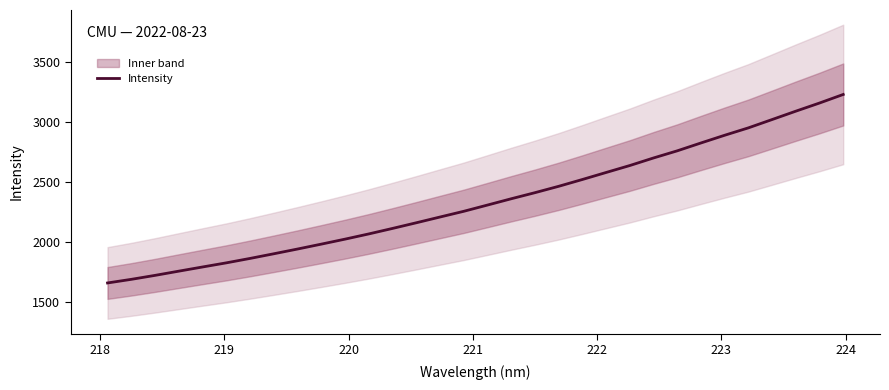

What is the highest value of the Intensity series?

3229.1